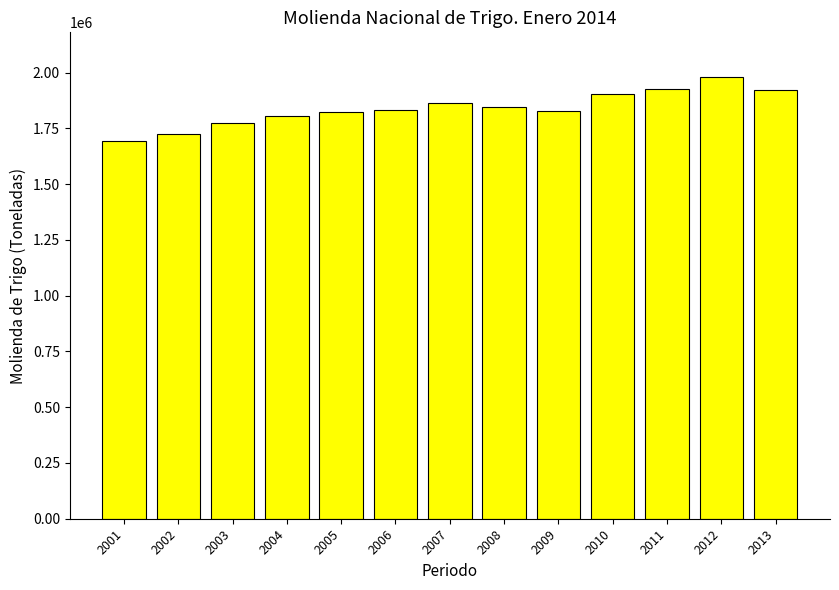

What is the minimum value shown in the chart?

1692055